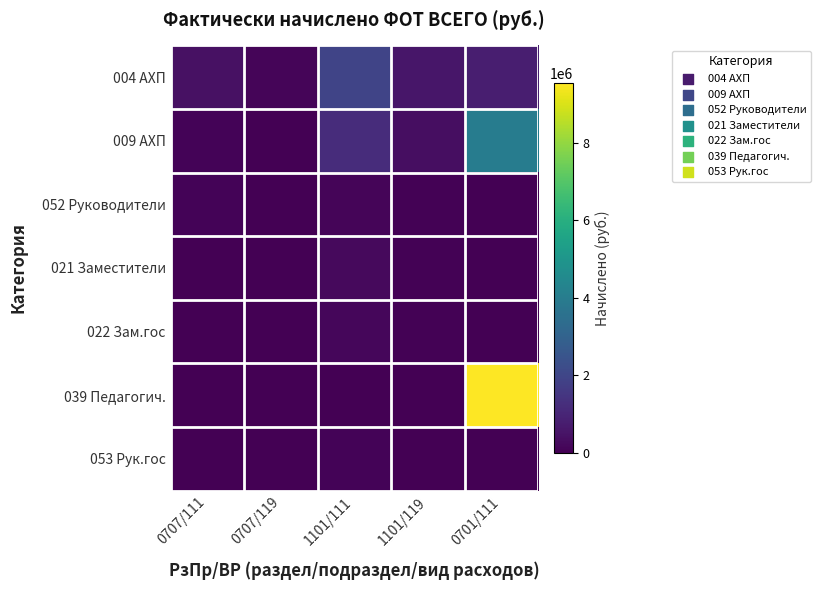

Reading left to right, transcribe all the data shown in this chart.

004 АХП: 0707/111=444528.2	0707/119=134218.5	1101/111=1943750.1	1101/119=565268.5	0701/111=782619.2
009 АХП: 0707/111=78251.3	0707/119=23631.9	1101/111=1195876.3	1101/119=357530.6	0701/111=4011002.8
052 Руководители: 0707/111=99243.4	0707/119=29971.5	1101/111=133890.0	1101/119=40434.8	0701/111=0.0
021 Заместители: 0707/111=0.0	0707/119=0.0	1101/111=237635.0	1101/119=71765.8	0701/111=0.0
022 Зам.гос: 0707/111=0.0	0707/119=0.0	1101/111=162576.1	1101/119=46682.0	0701/111=0.0
039 Педагогич.: 0707/111=0.0	0707/119=0.0	1101/111=0.0	1101/119=0.0	0701/111=9532804.8
053 Рук.гос: 0707/111=0.0	0707/119=0.0	1101/111=107112.1	1101/119=32347.9	0701/111=0.0